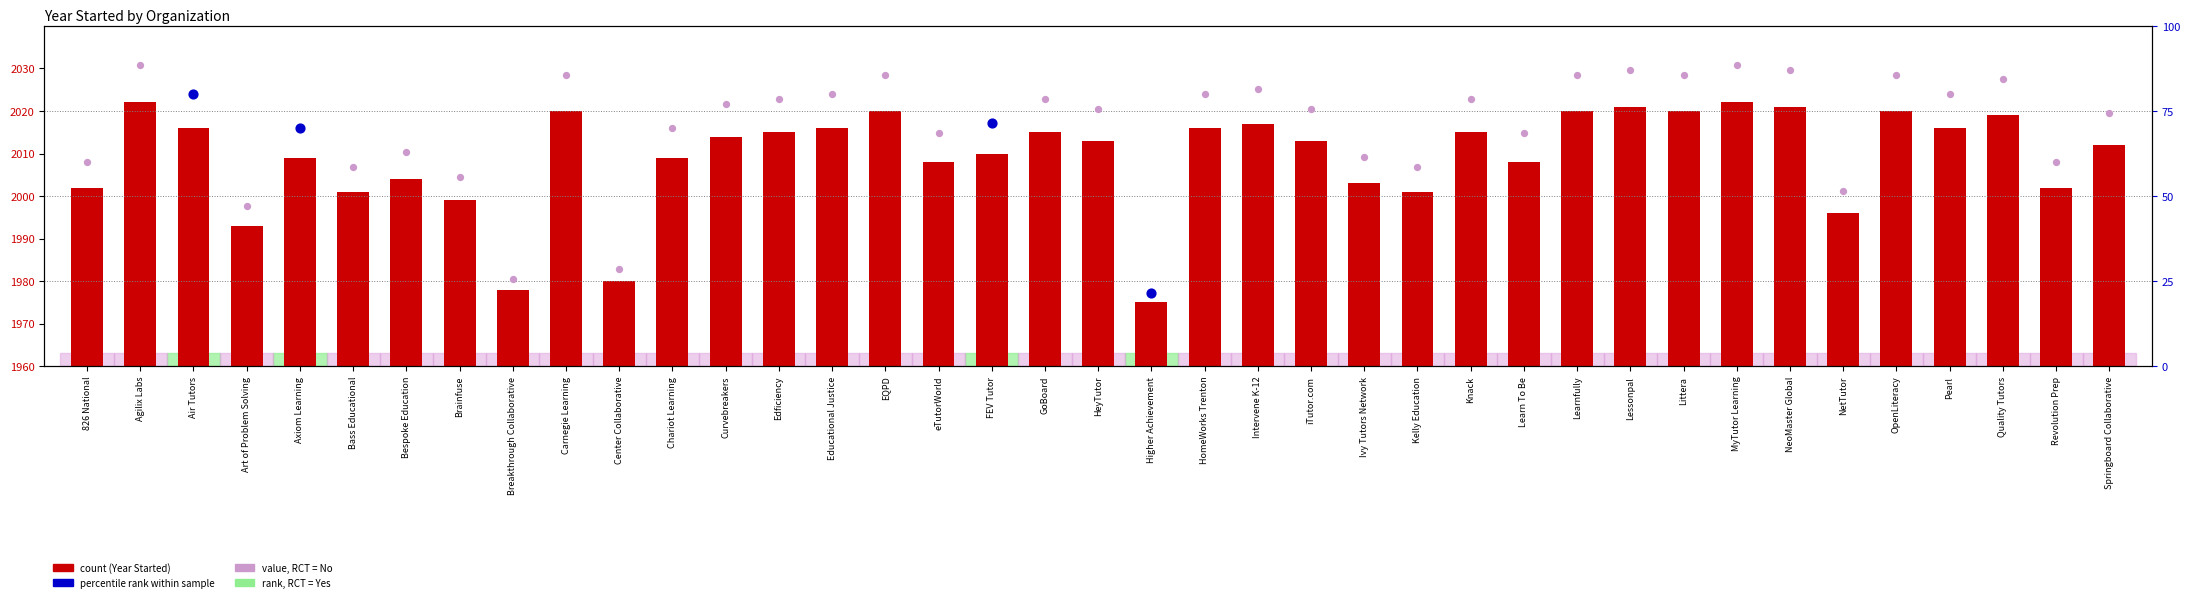

Between Intervene K-12 and NeoMaster Global, which is larger?

NeoMaster Global